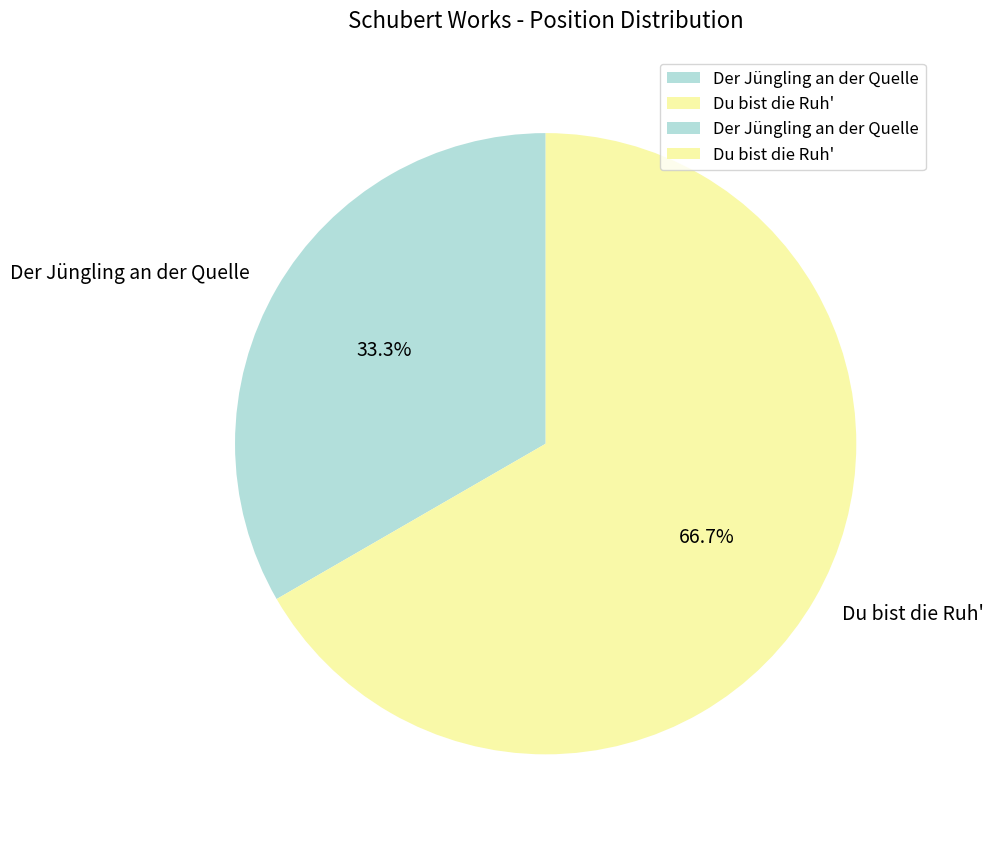

To the nearest percent, what portion does Der Jüngling an der Quelle represent?

33%